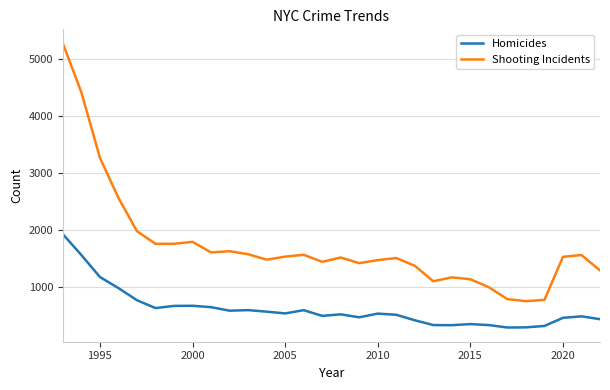

What is the minimum value for Homicides?

292